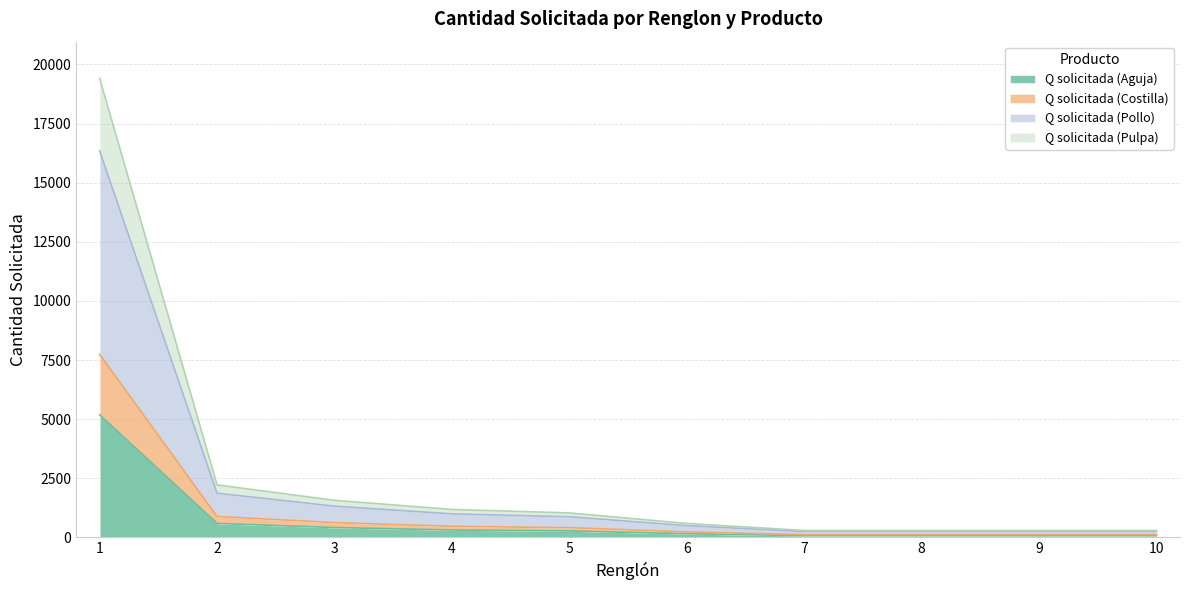

What is the highest value of the Q solicitada (Aguja) series?

5188